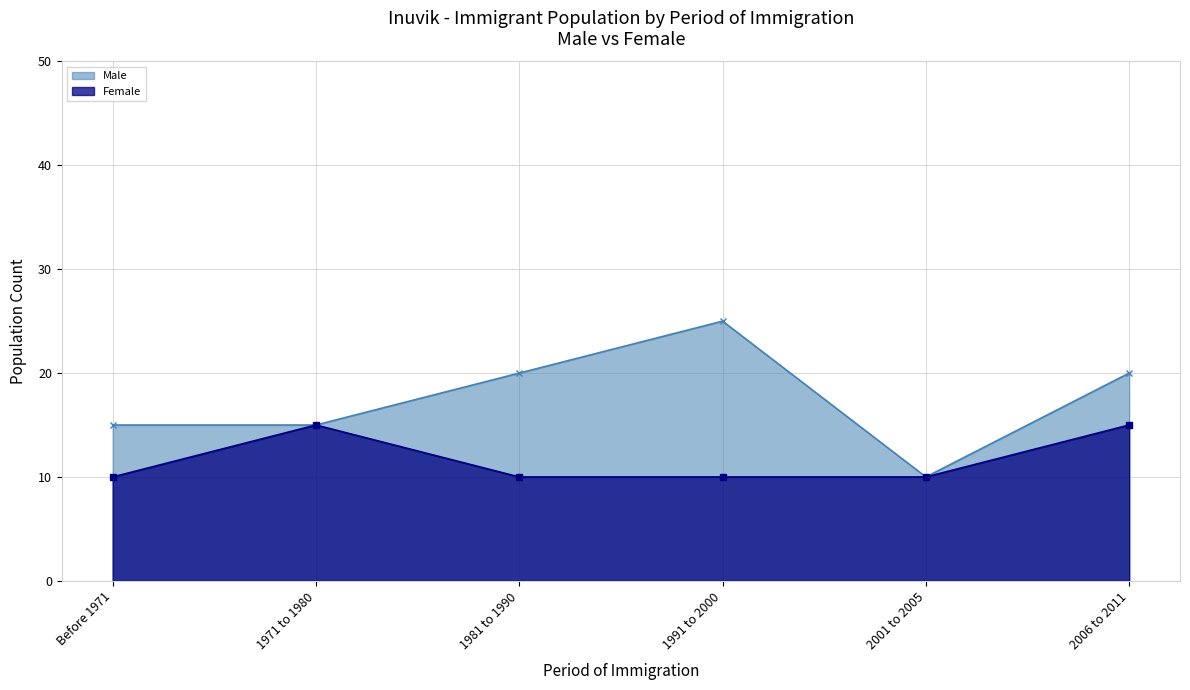

What is the difference between the second highest and second lowest values in the Male series?

5